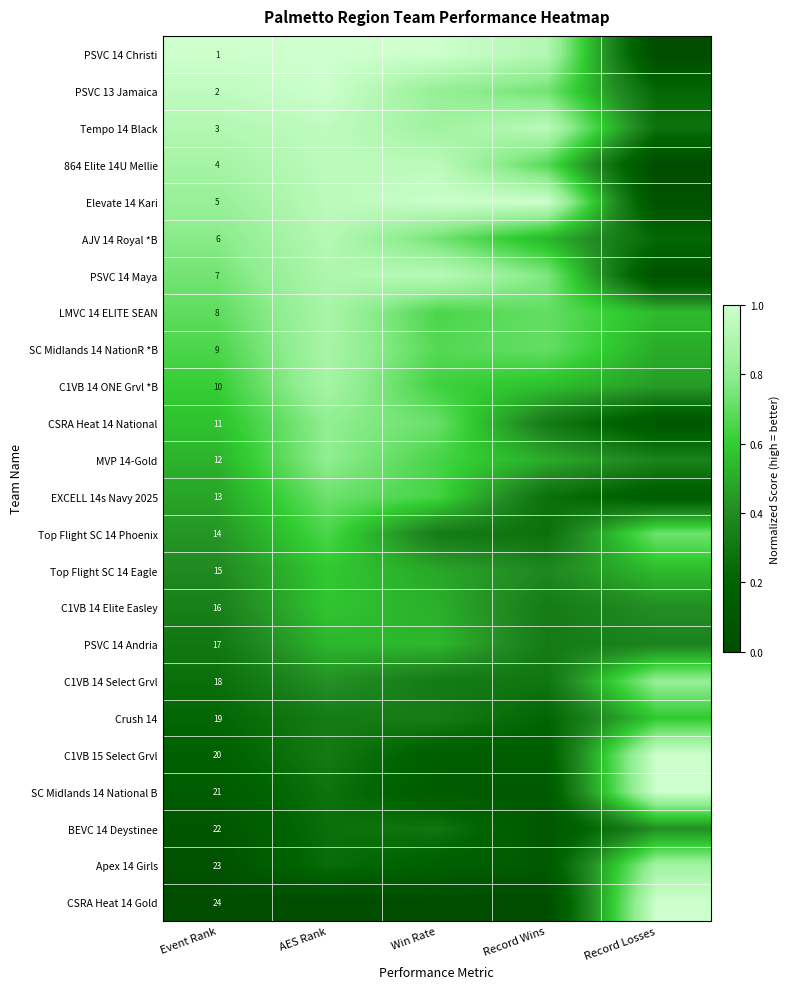

What is the sum of the PSVC 14 Christi values at Record Wins and AES Rank?

1.9